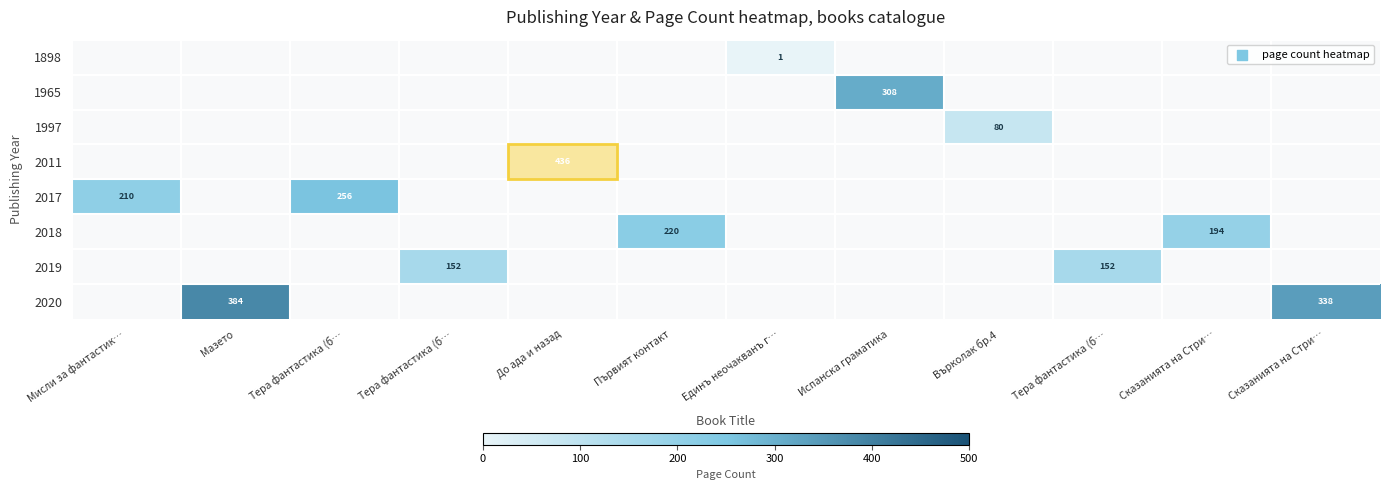

At which category is the sum across all series the highest?

До ада и назад